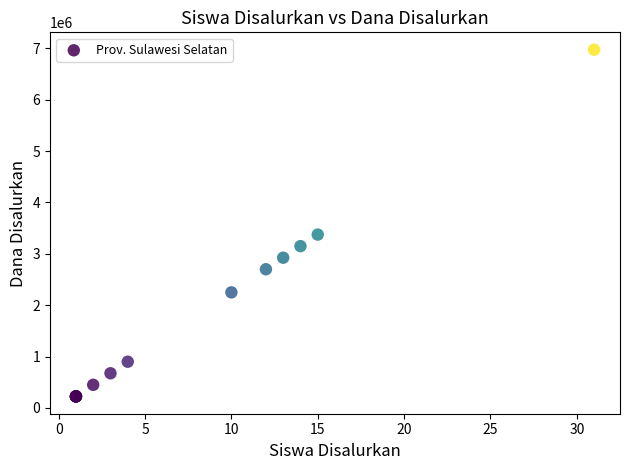

What Y value in the scatter plot is closest to 3600000?

3375000